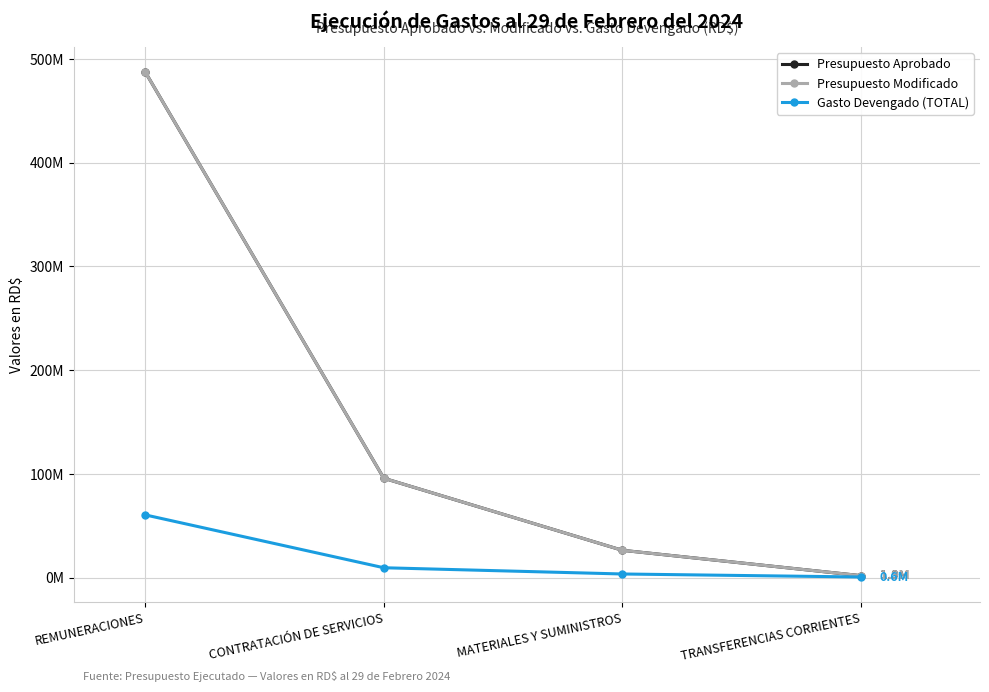

What is the total value across all series at TRANSFERENCIAS CORRIENTES?

4372558.7